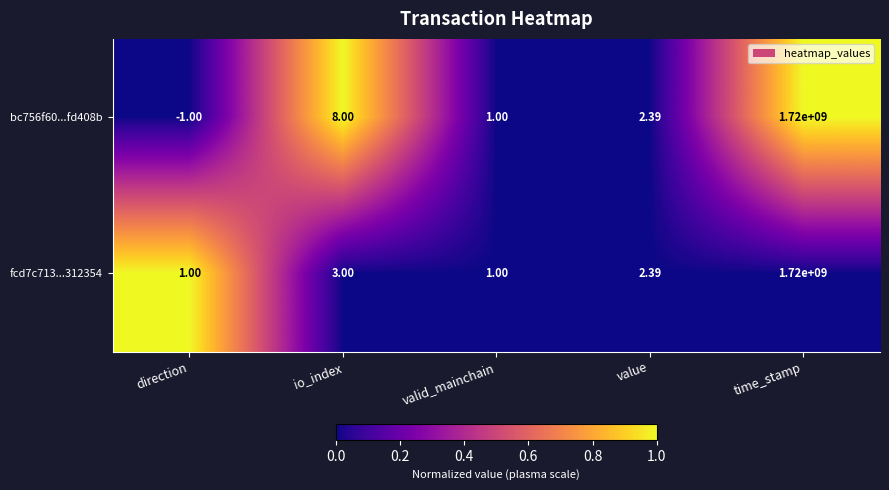

Is the value of bc756f60...fd408b at time_stamp greater than the value of fcd7c713...312354 at value?

Yes